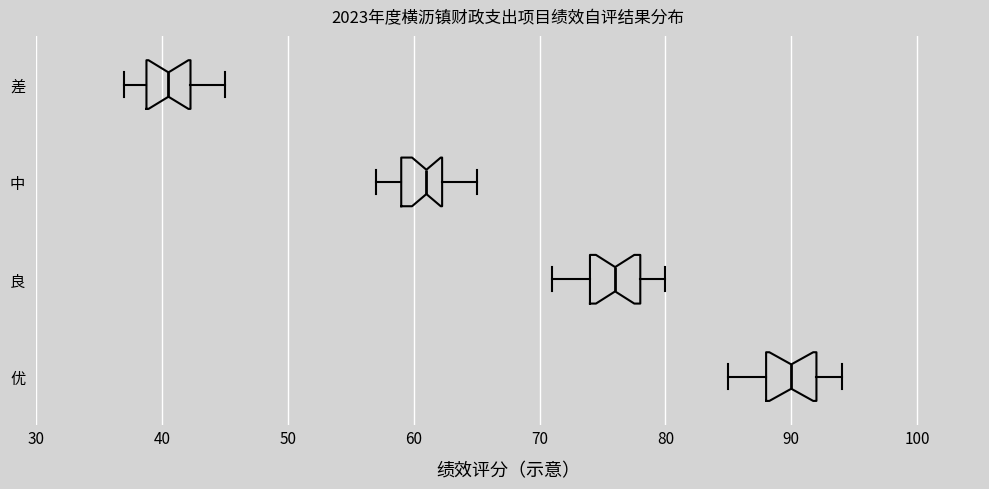

Which box has the furthest to the right median line?

优